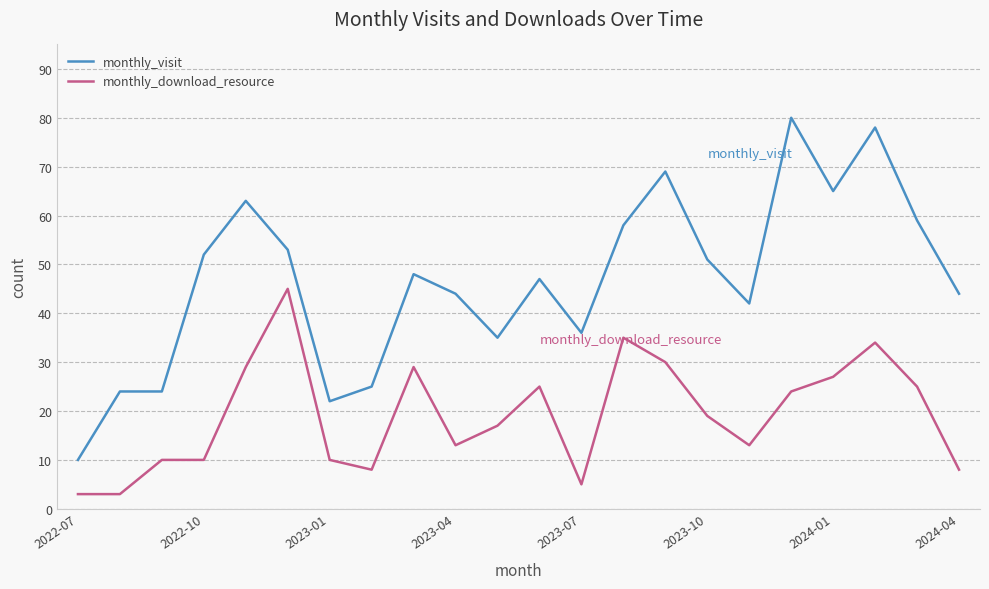

What is the maximum value for monthly_visit?

80